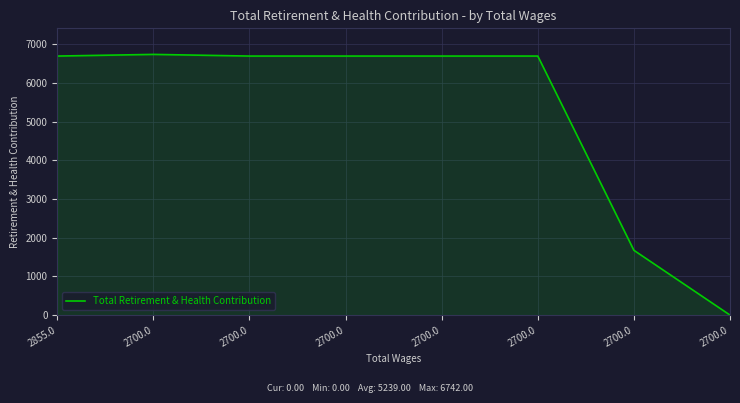

The value at 2700.0 is 2201. True or false?

False